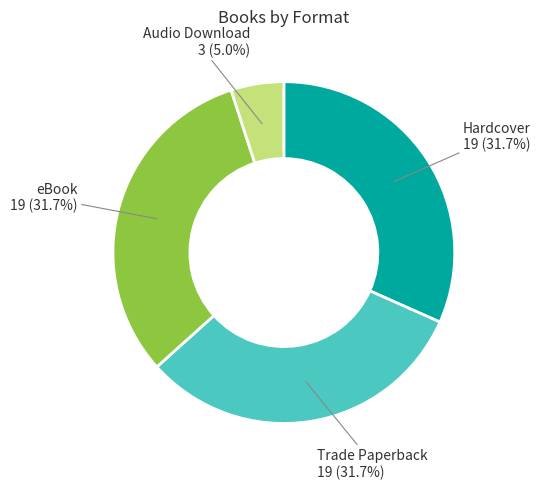

Is there a majority slice in this chart?

No